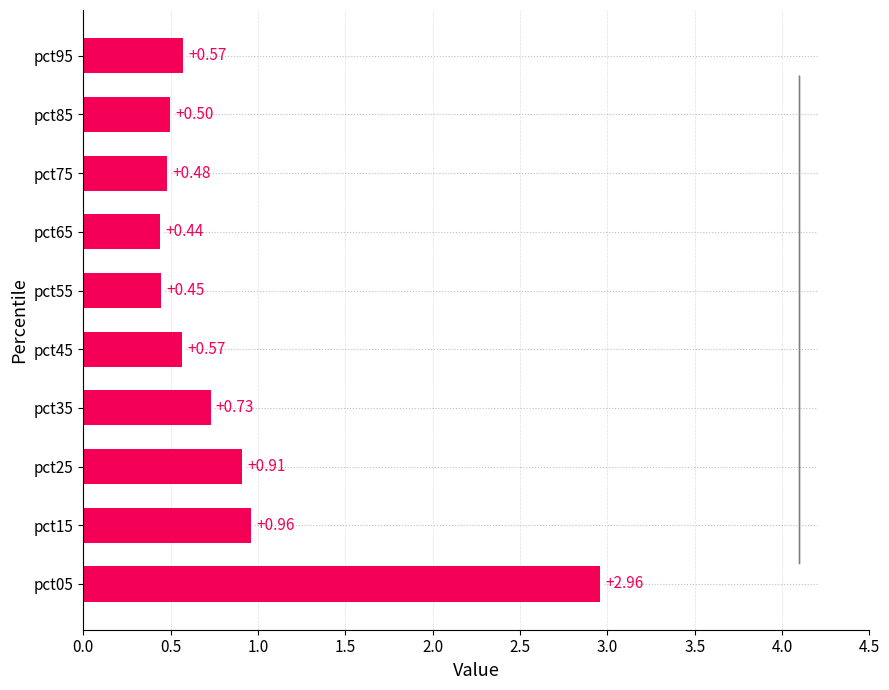

Between pct85 and pct55, which is larger?

pct85